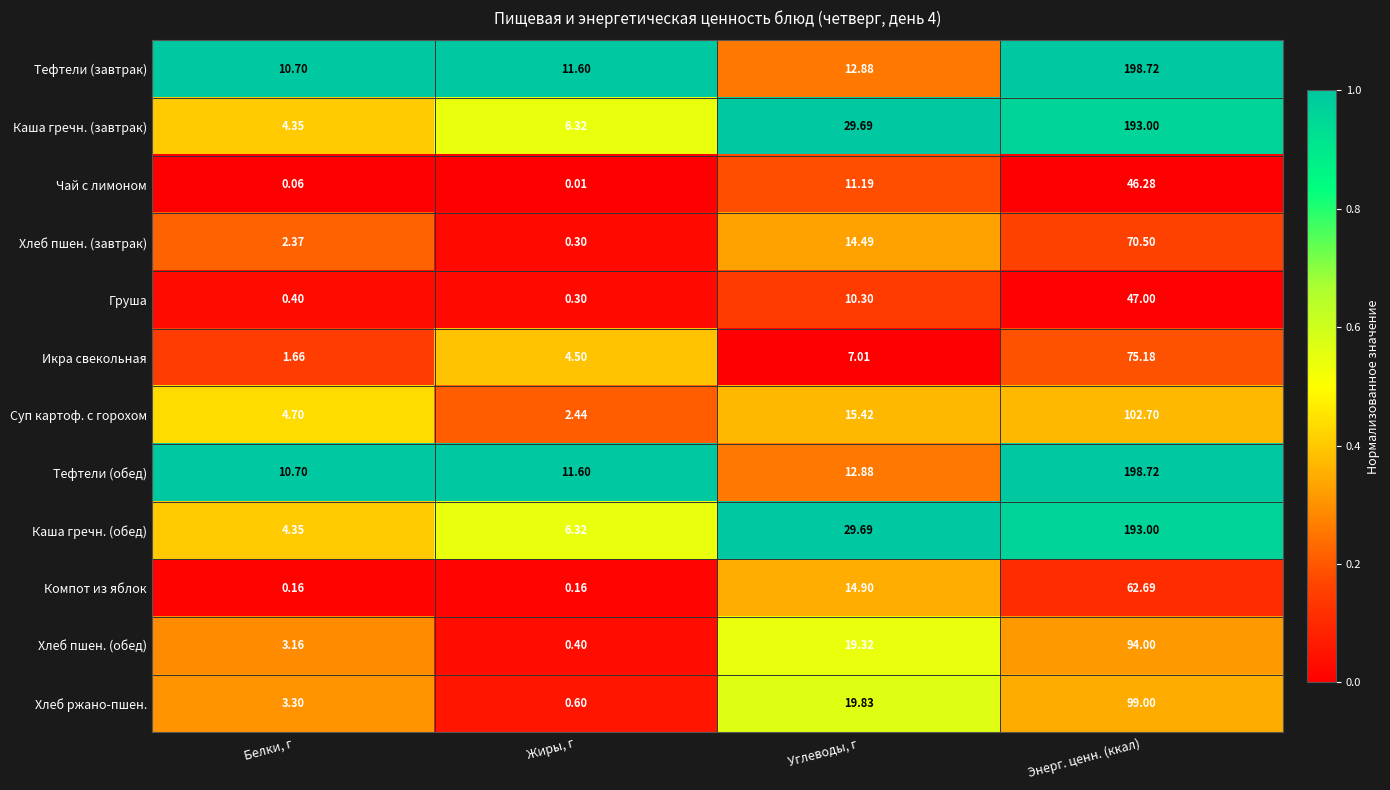

Between Белки, г and Жиры, г, which series saw the biggest shift?

Икра свекольная